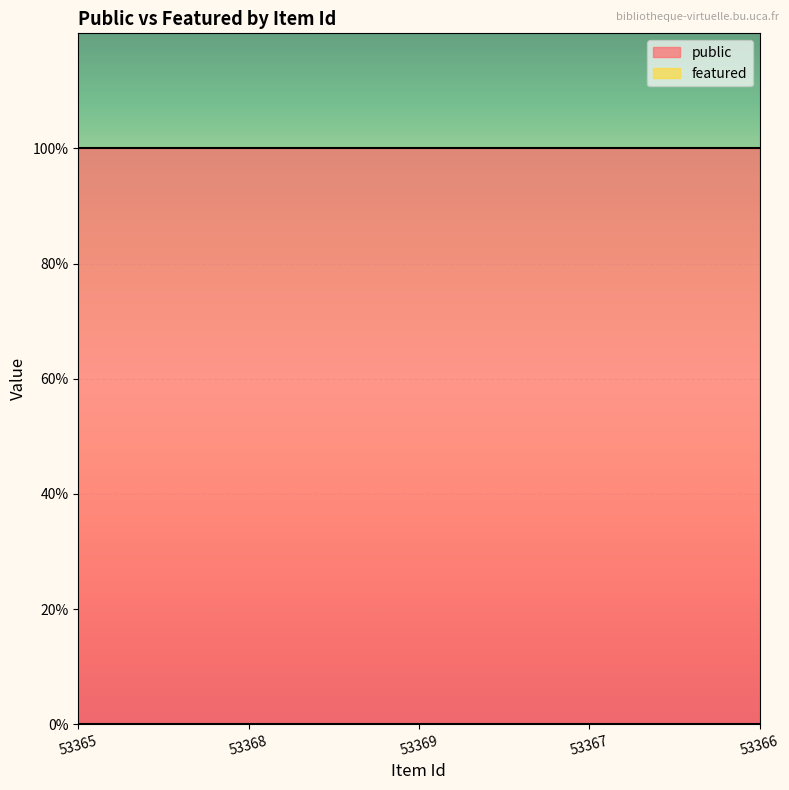

At how many categories does at least one series exceed 0?

5